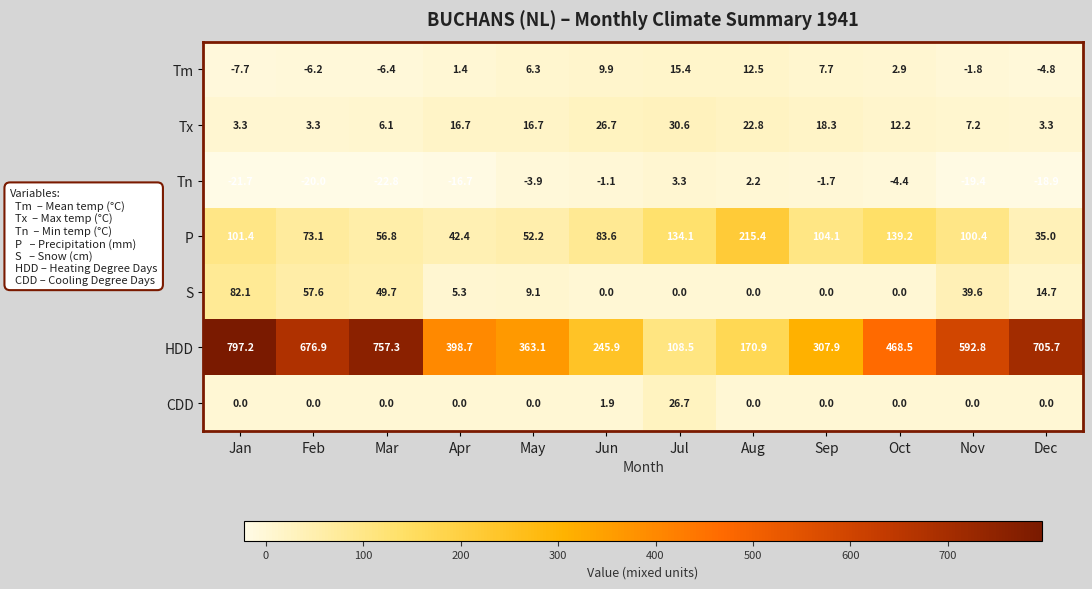

Which series has the widest spread of values?

HDD